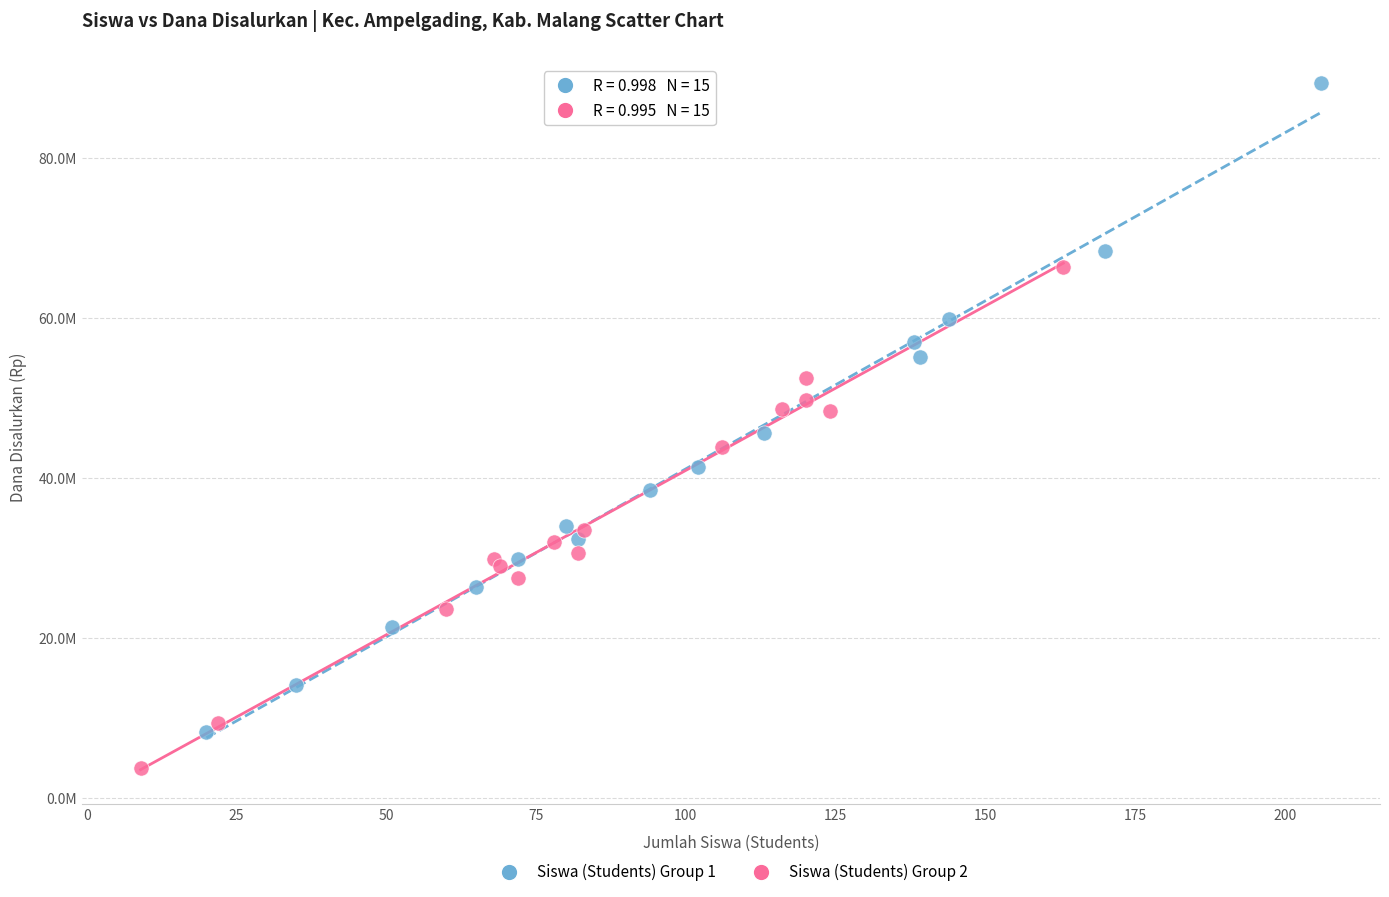

Which series contains the highest Y value?

Siswa (Students) Group 1